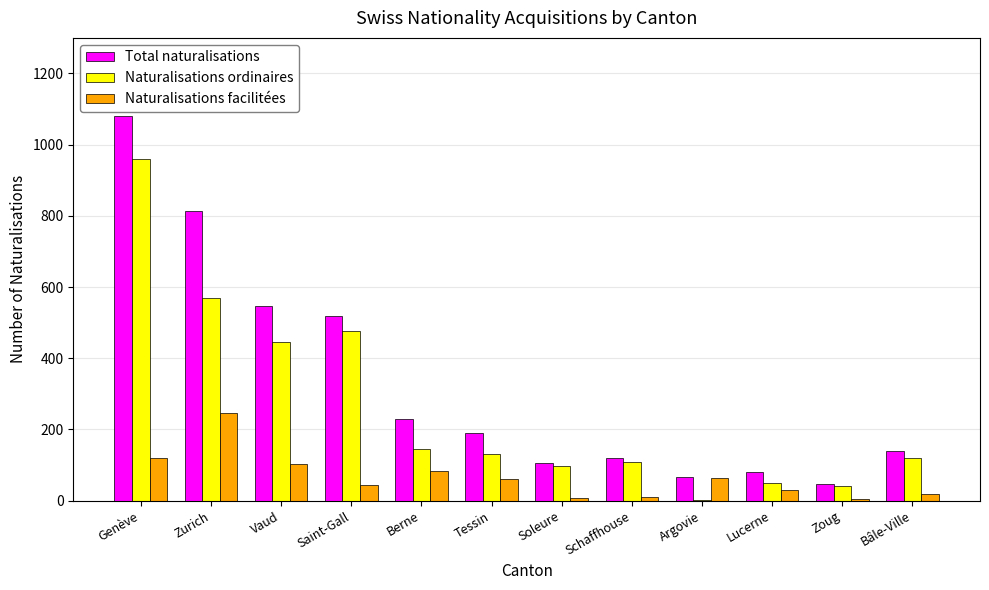

What is the total value across all series at Berne?

456